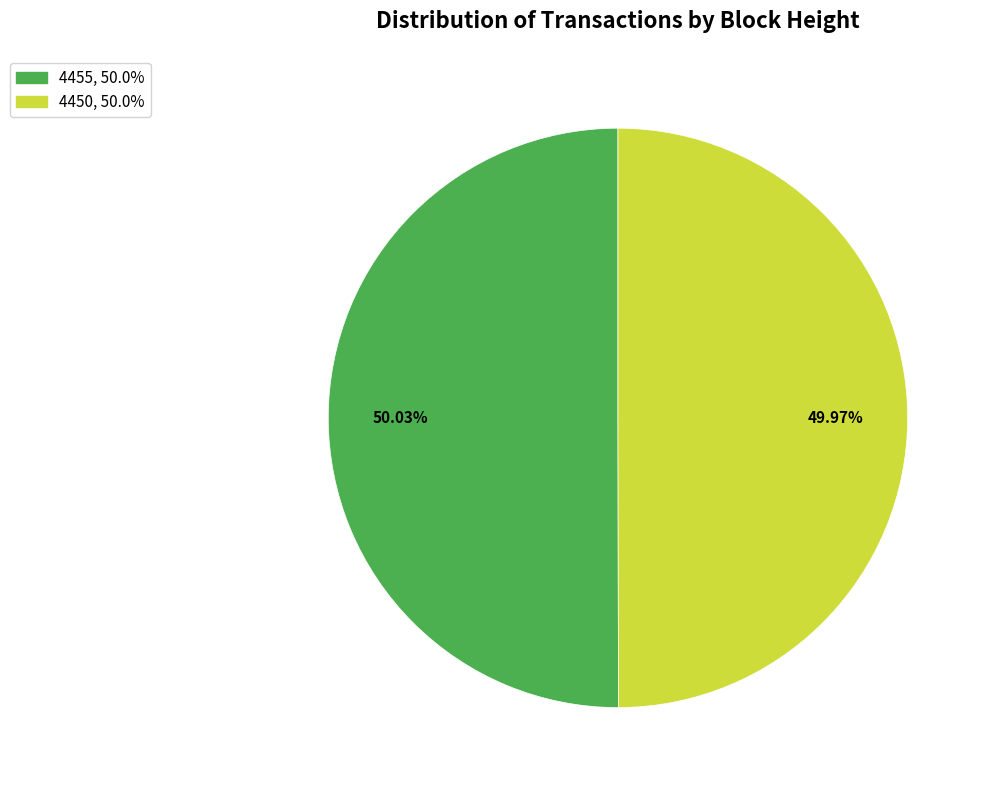

What portion of the pie excludes 4450?

50.0%